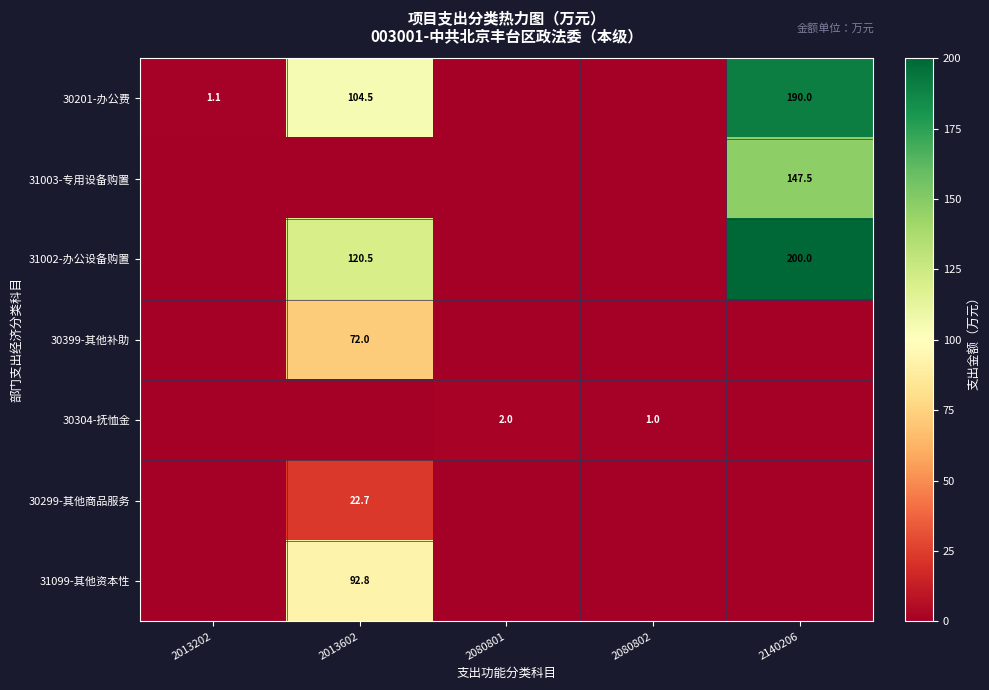

Between 2080802 and 2013602, which is larger?

2013602